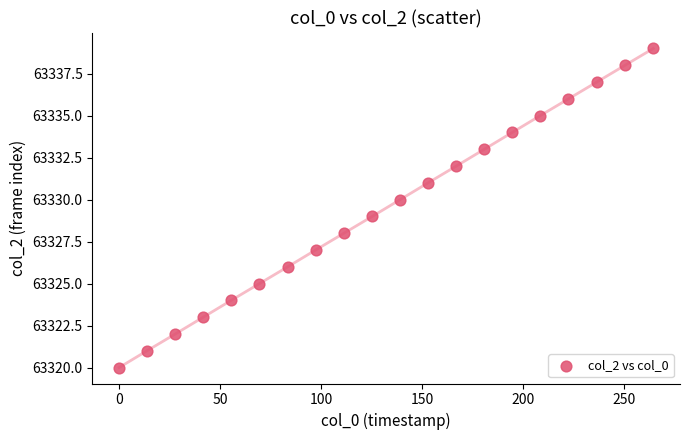

What is the range of Y values (max minus min)?

19